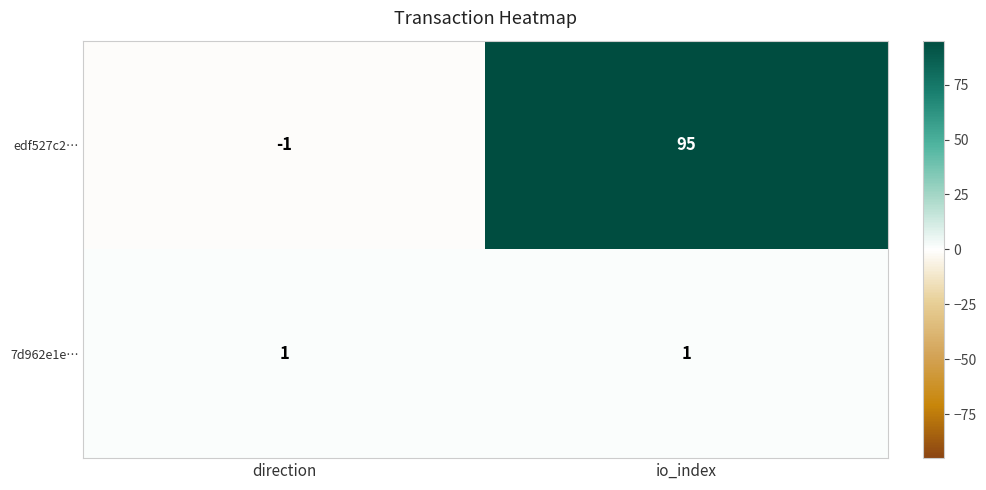

Reading left to right, what are all the values shown in this chart?

edf527c2…: direction=-1	io_index=95
7d962e1e…: direction=1	io_index=1